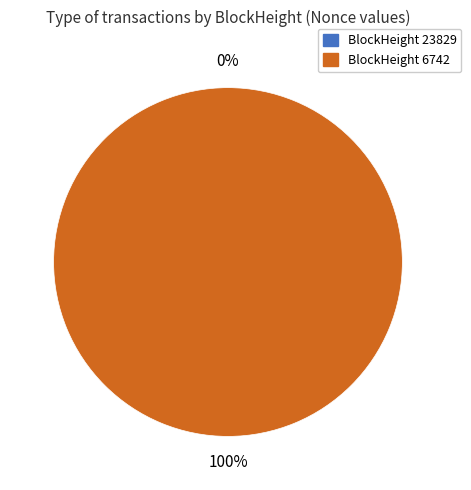

The 6742 slice represents 99% of the pie. True or false?

False